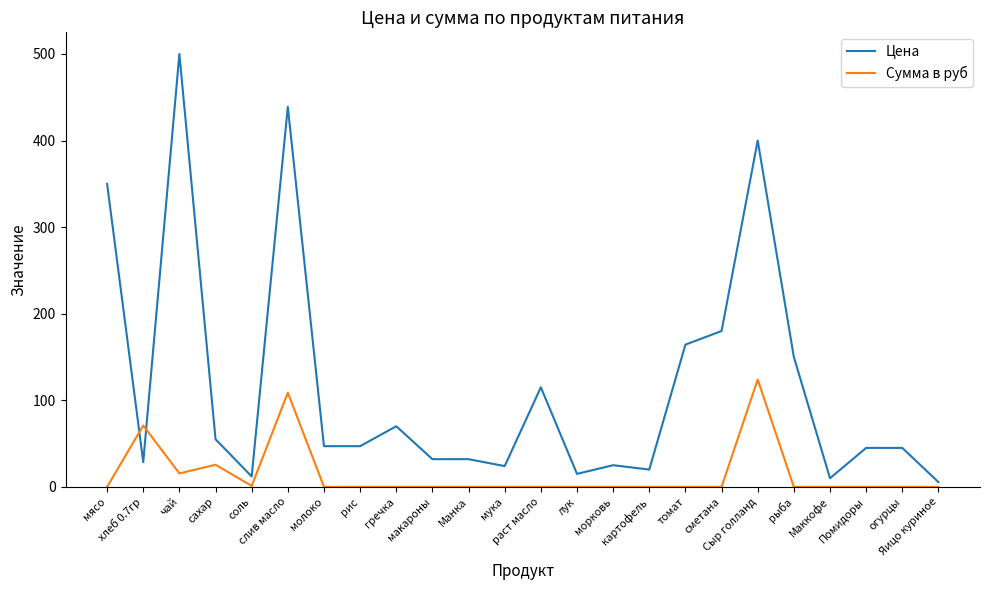

What is the maximum value for Сумма в руб?

124.0